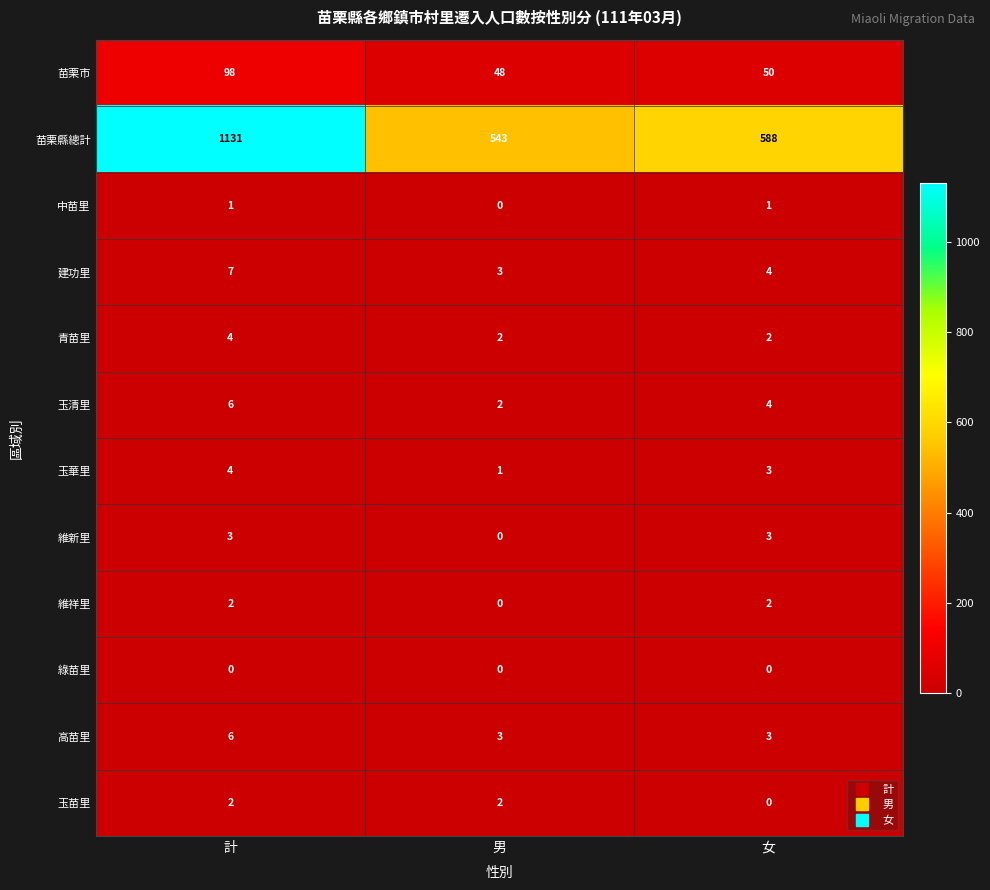

What is the average value of the 玉華里 series?

3